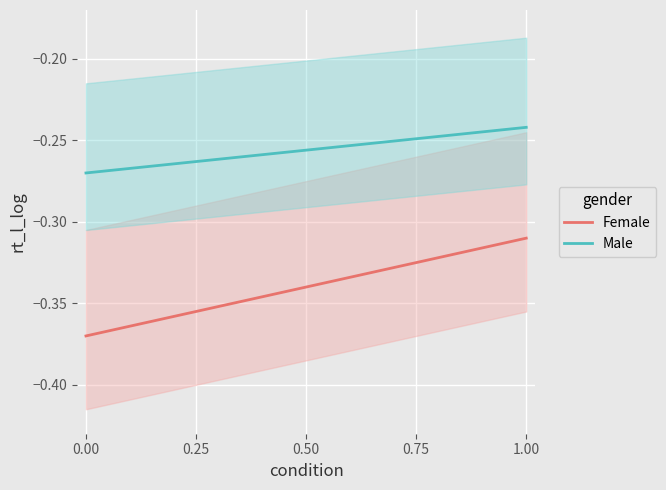

List the series in order of their overall mean, lowest first.

Female, Male